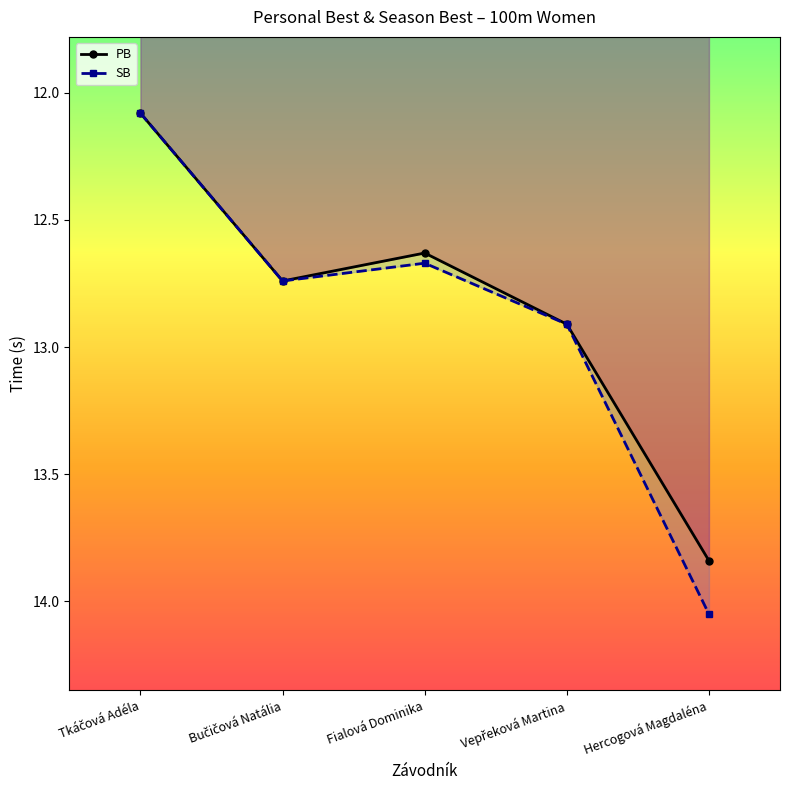

What is the sum of all PB values?

64.2